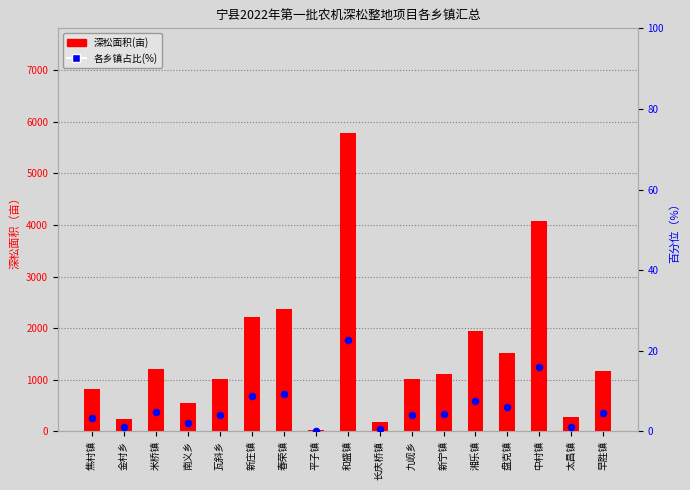

Which series contains the highest Y value?

深松面积(亩)